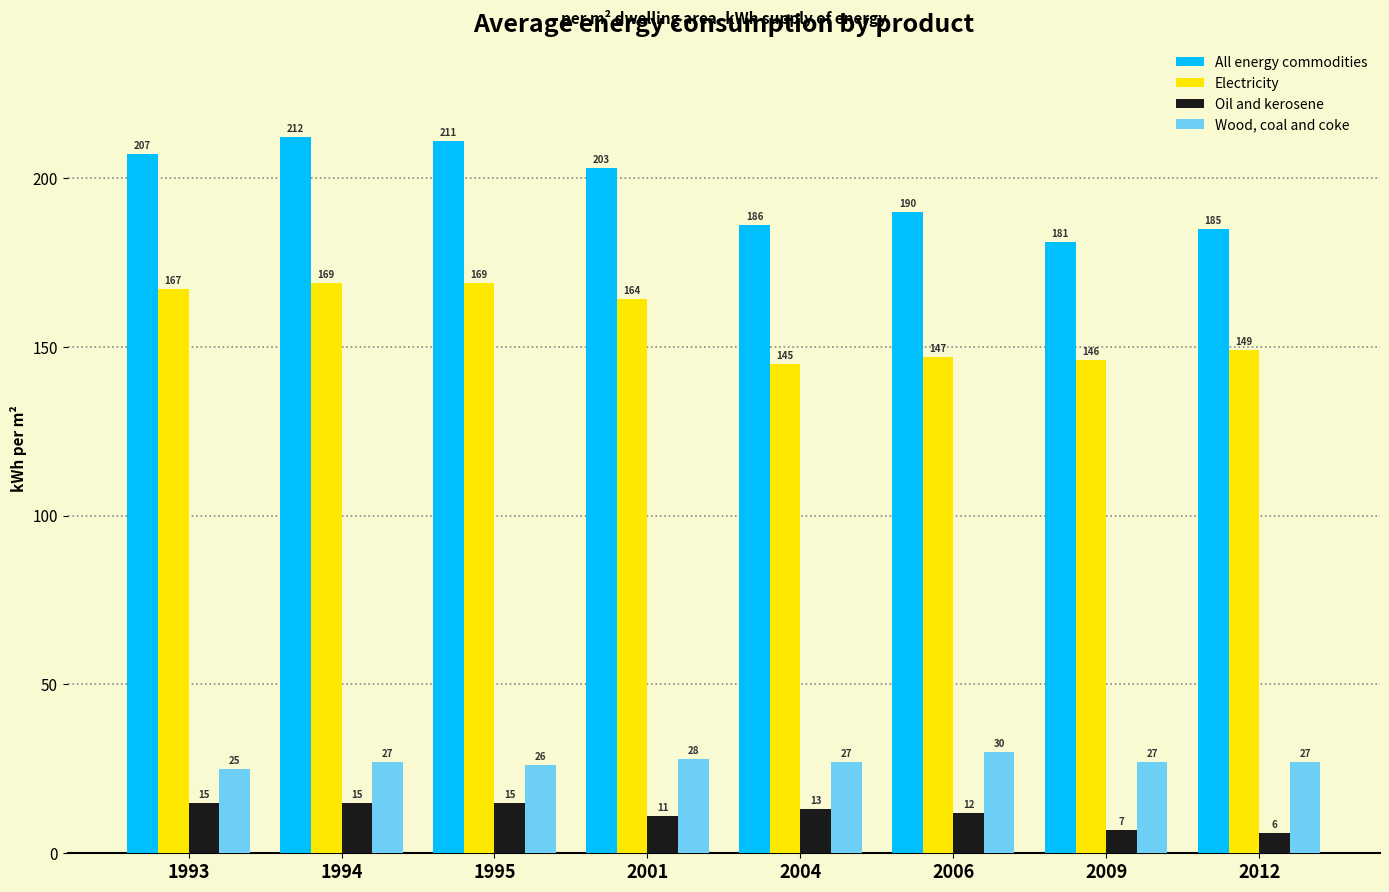

What is the maximum value shown in the chart?

212